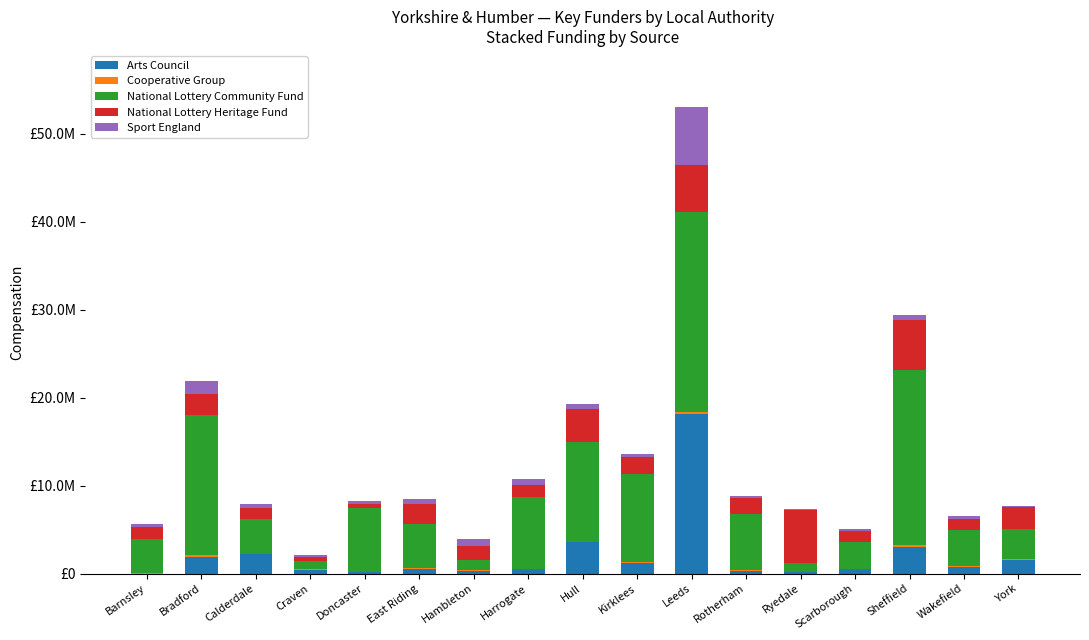

Are the bars grouped side by side (vs. stacked)?

No